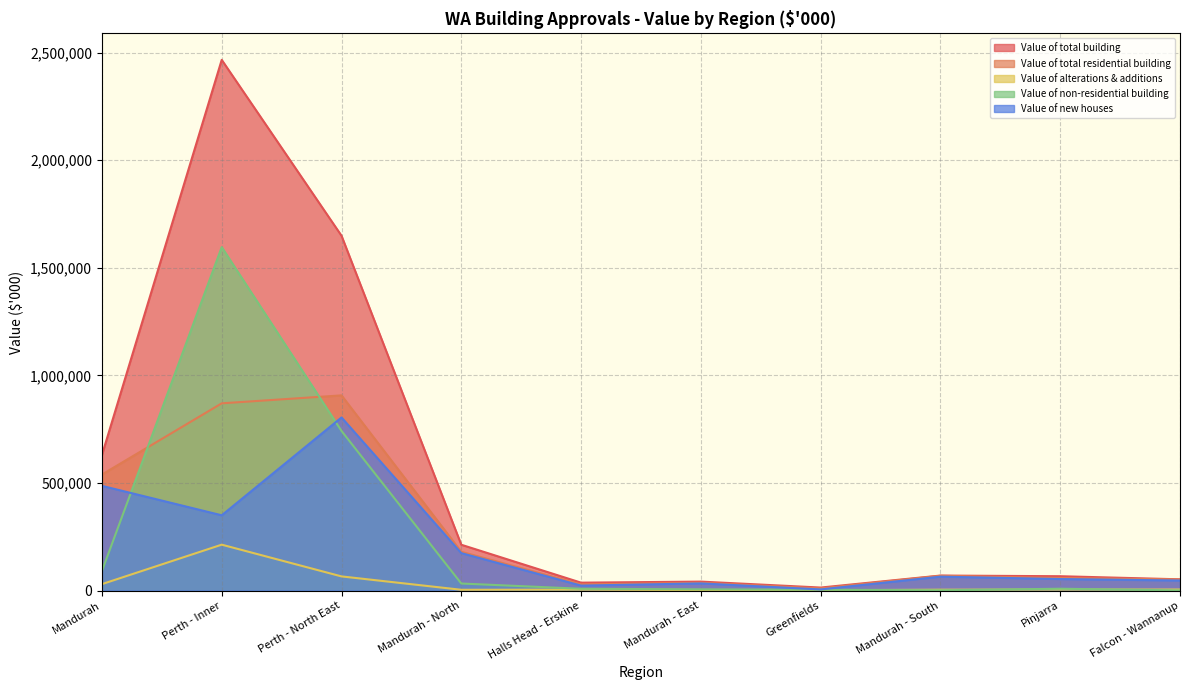

What is the average value of the Value of new houses series?

204076